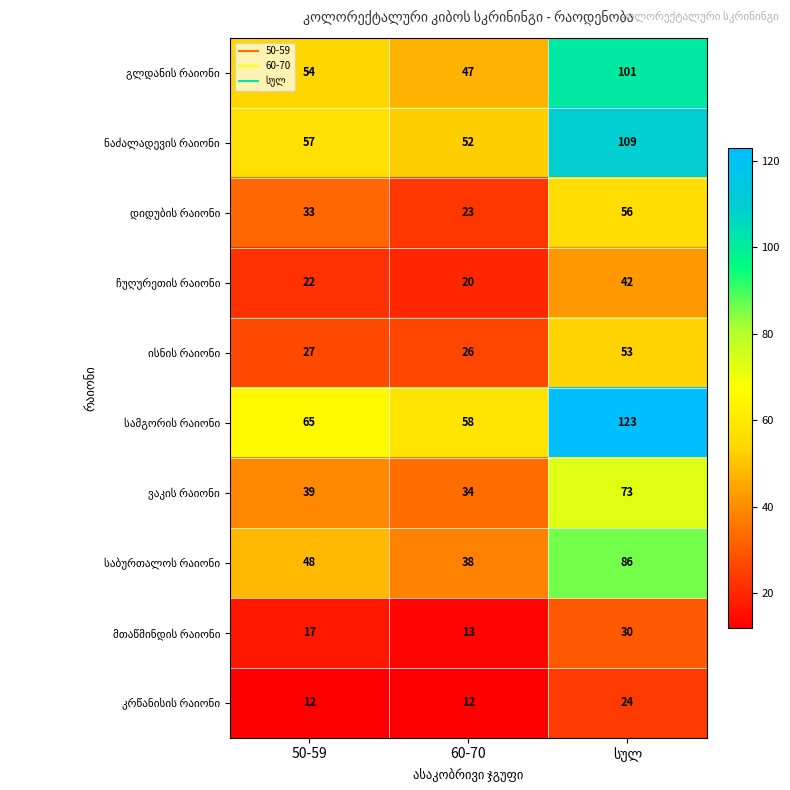

What is the minimum value shown in the chart?

12